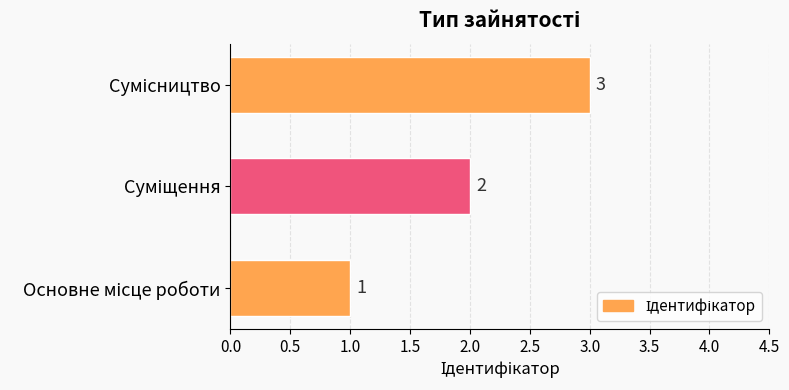

What is the minimum value shown in the chart?

1